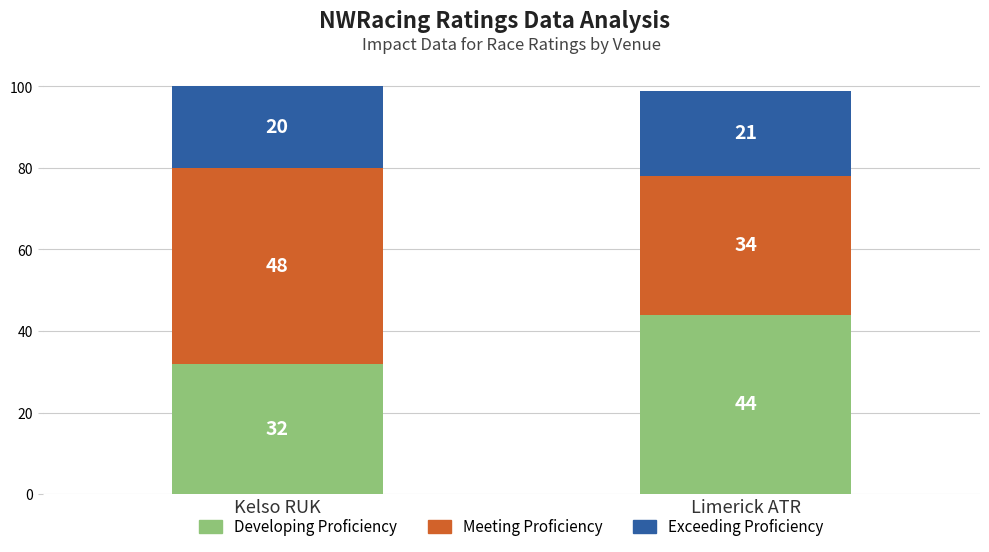

What is the total value across all series at Limerick ATR?

99